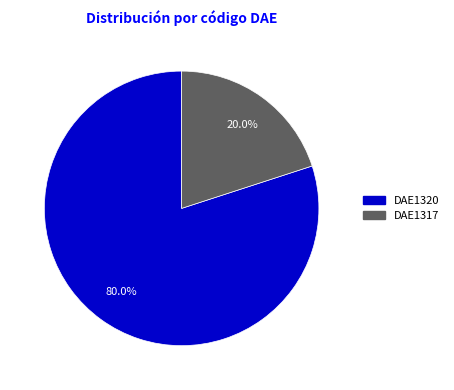

How many segments does this pie chart have?

2